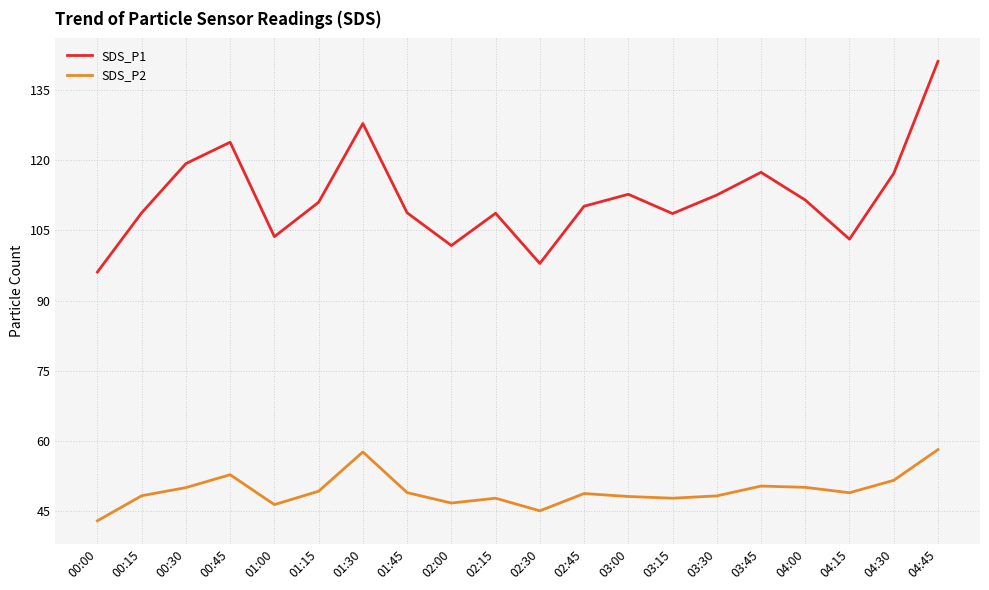

What is the approximate value of SDS_P1 at 02:30?

97.9